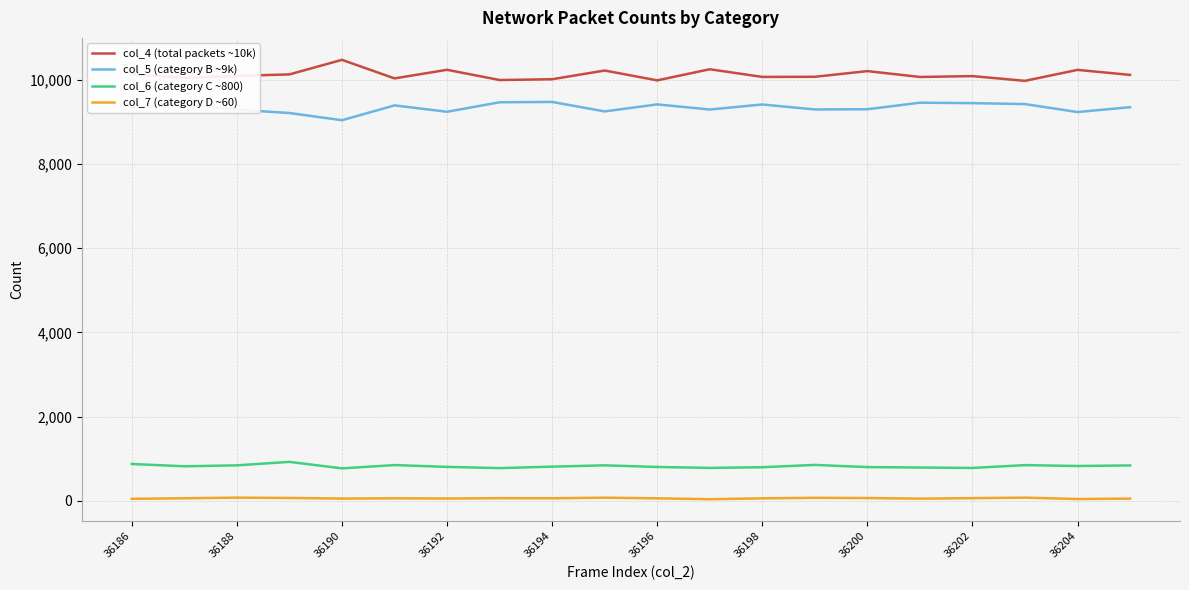

Rank the series by their maximum value, from lowest to highest.

col_7 (category D ~60), col_6 (category C ~800), col_5 (category B ~9k), col_4 (total packets ~10k)